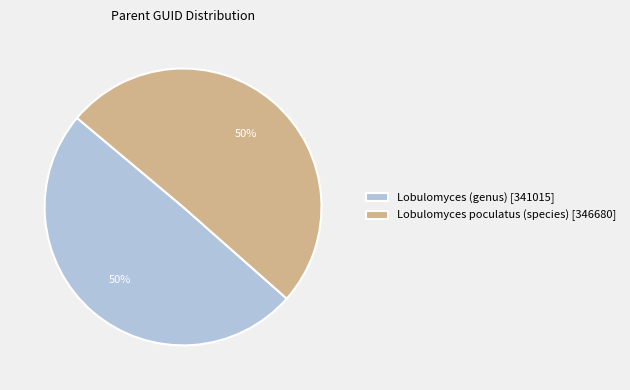

What percentage is the Lobulomyces (genus) slice, to the nearest percent?

50%